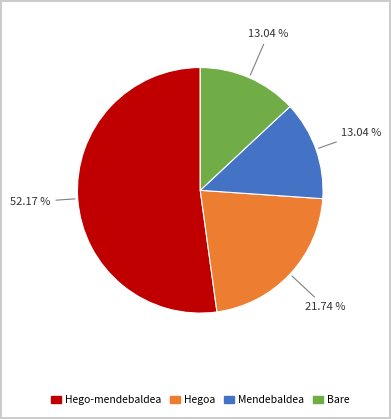

Is there a majority slice in this chart?

Yes